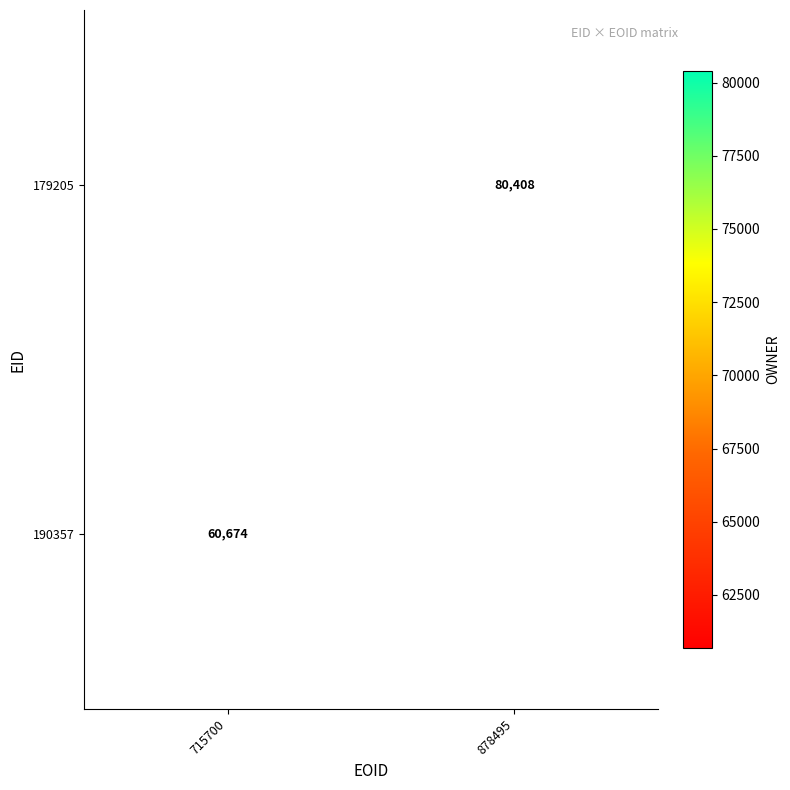

How many series are shown in this chart?

2